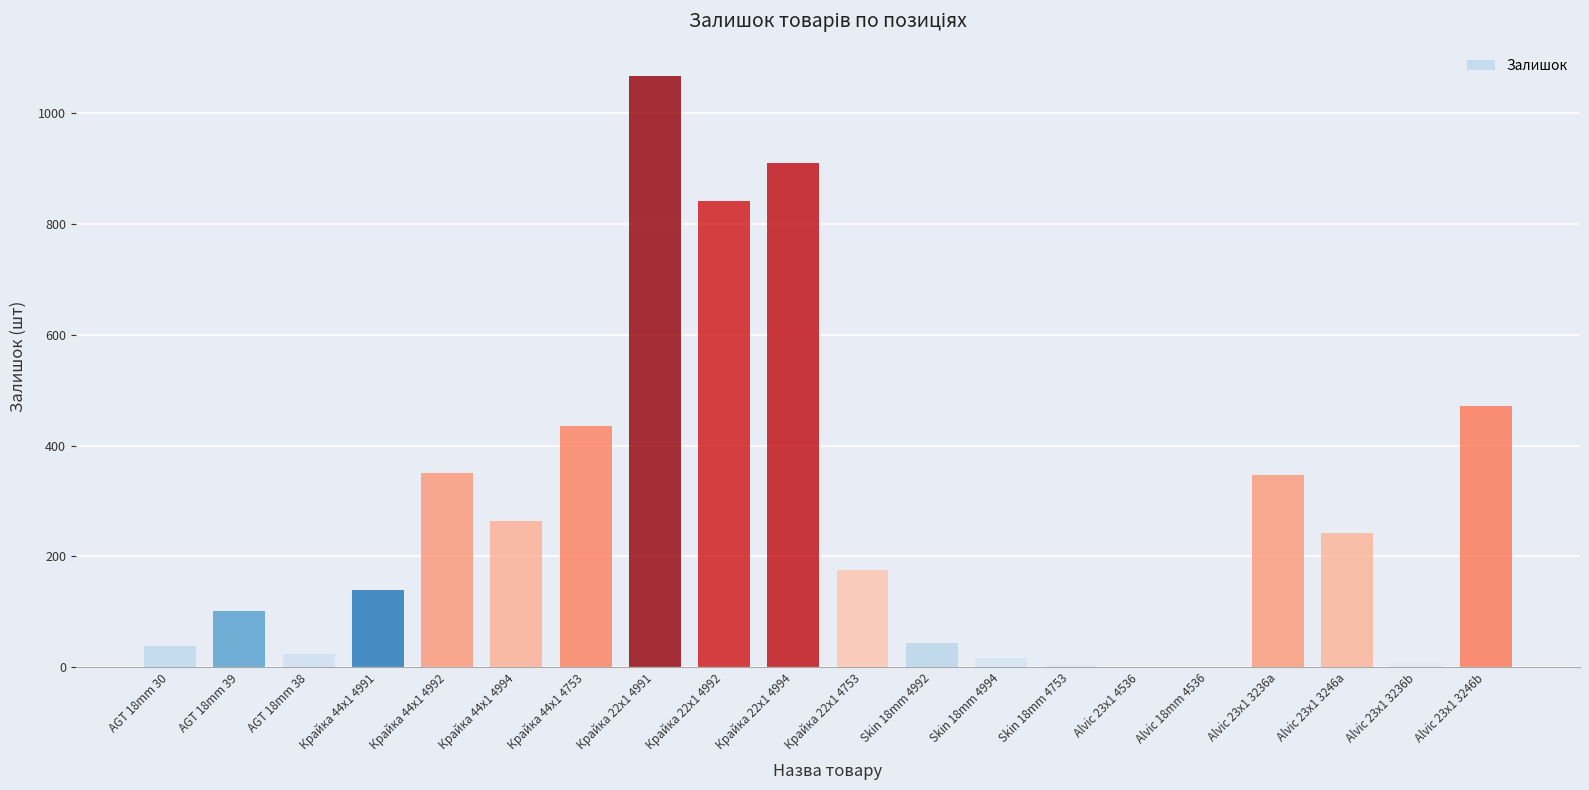

Does the chart contain stacked bars?

No